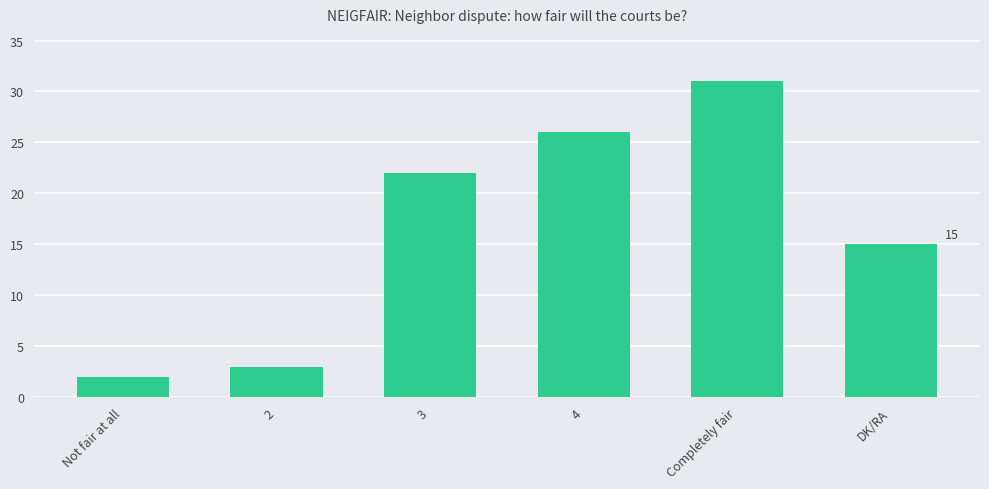

What value does the data have at 4?

26